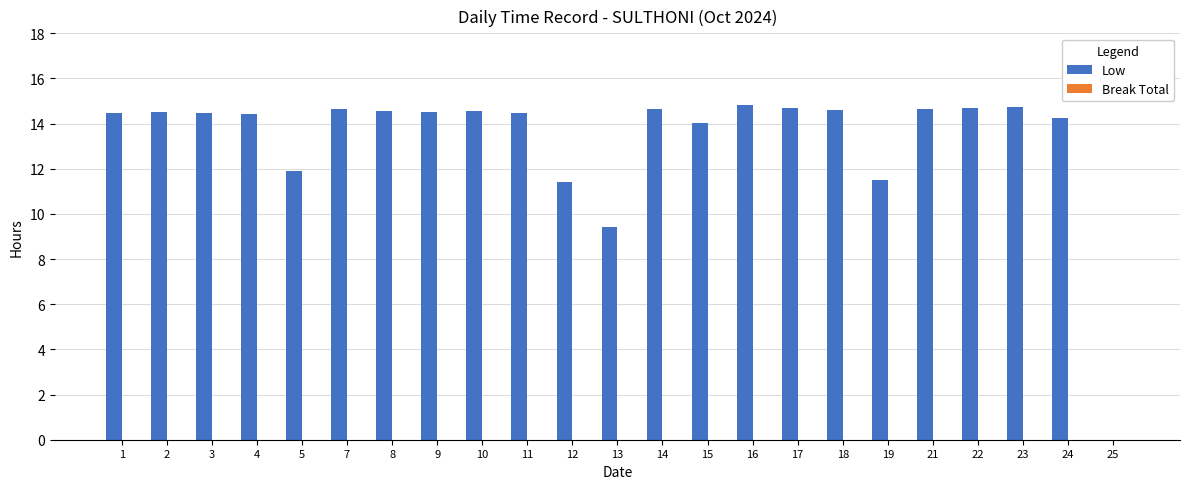

How many series are shown in this chart?

1